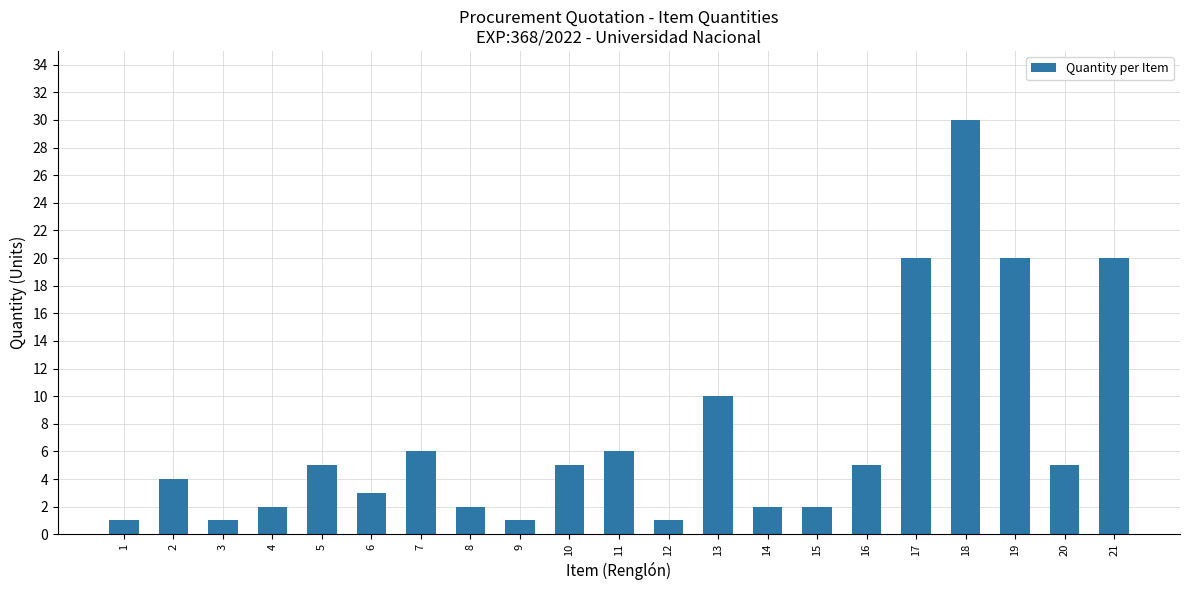

What is the ratio of the value at 5 to the value at 8?

2.5